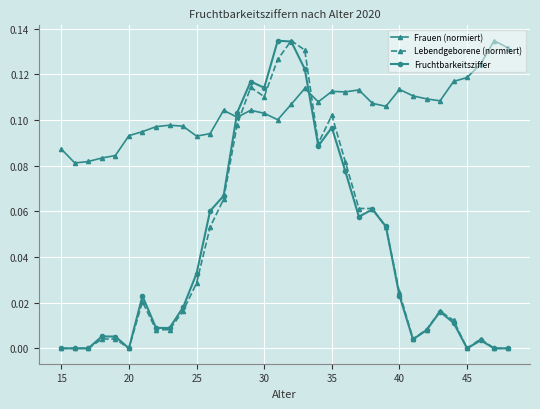

In Fruchtbarkeitsziffer, how many points are higher than both neighbors (excluding endpoints)?

8